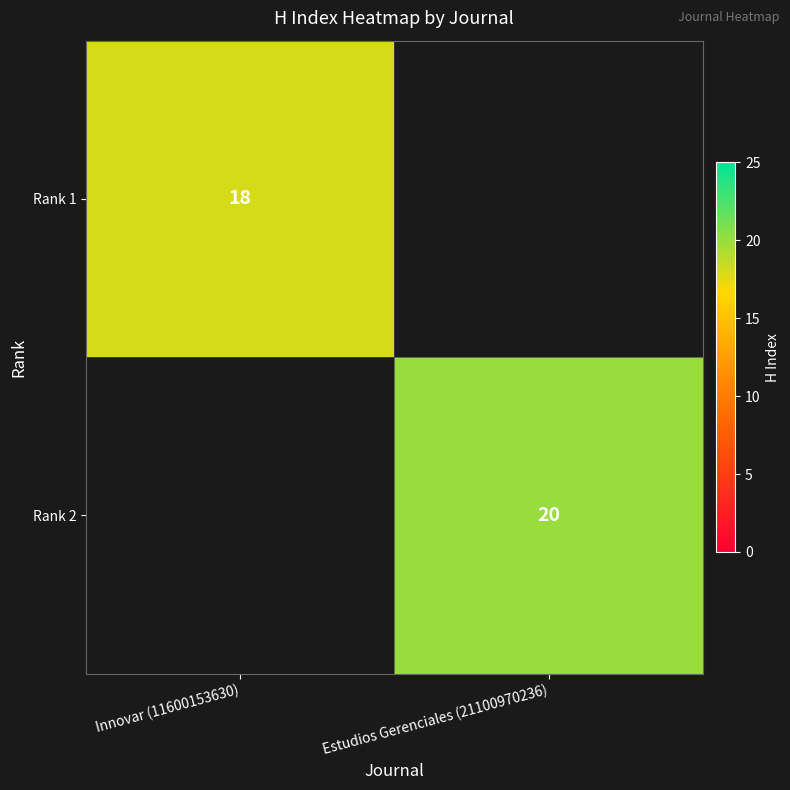

How many distinct data groups are displayed?

2